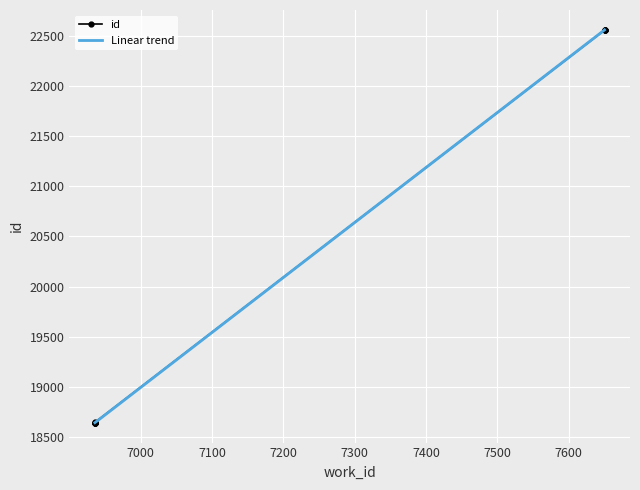

What is the minimum value shown in the chart?

18640